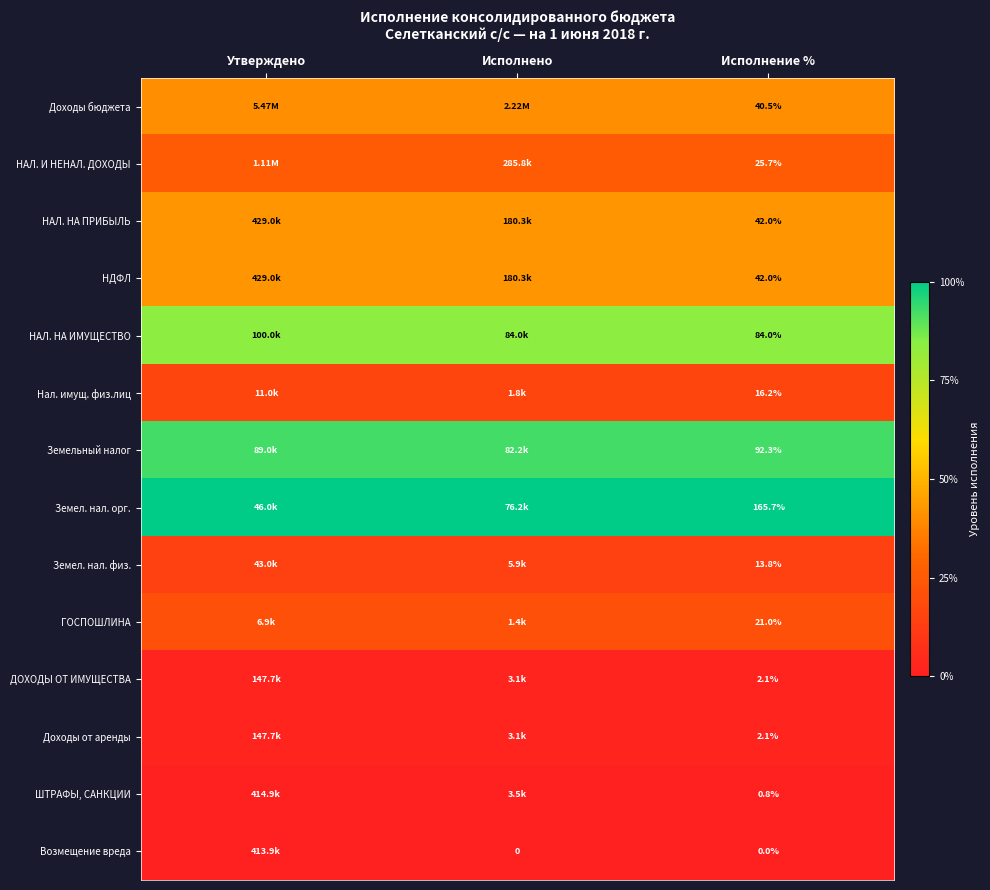

Which category has the highest value across all series?

Утверждено